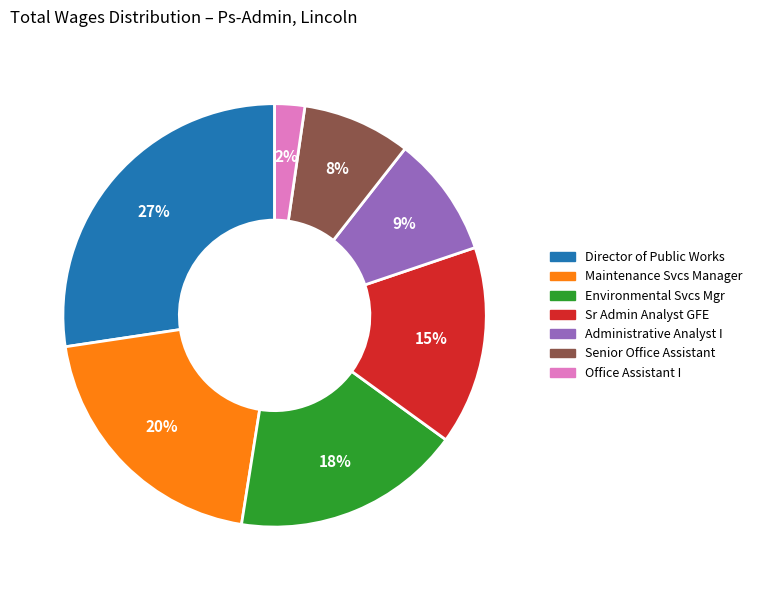

Rank the categories by value from highest to lowest.

Director of Public Works, Maintenance Svcs Manager, Environmental Svcs Mgr, Sr Admin Analyst GFE, Administrative Analyst I, Senior Office Assistant, Office Assistant I